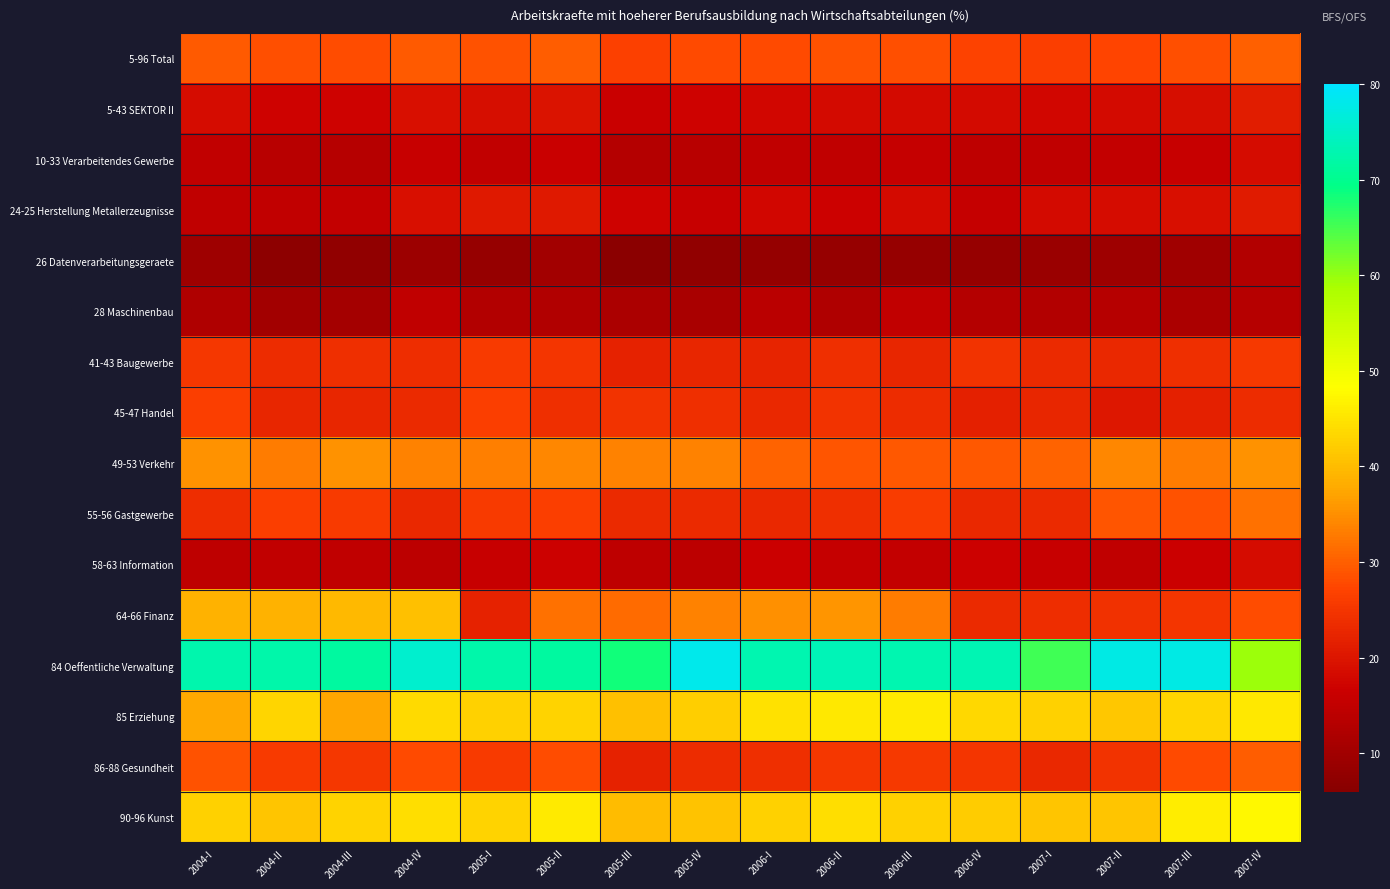

List the series in order of their peak value, lowest first.

26 Datenverarbeitungsgeraete, 28 Maschinenbau, 58-63 Information, 10-33 Verarbeitendes Gewerbe, 24-25 Herstellung Metallerzeugnisse, 5-43 SEKTOR II, 41-43 Baugewerbe, 45-47 Handel, 86-88 Gesundheit, 5-96 Total, 55-56 Gastgewerbe, 49-53 Verkehr, 64-66 Finanz, 85 Erziehung, 90-96 Kunst, 84 Oeffentliche Verwaltung